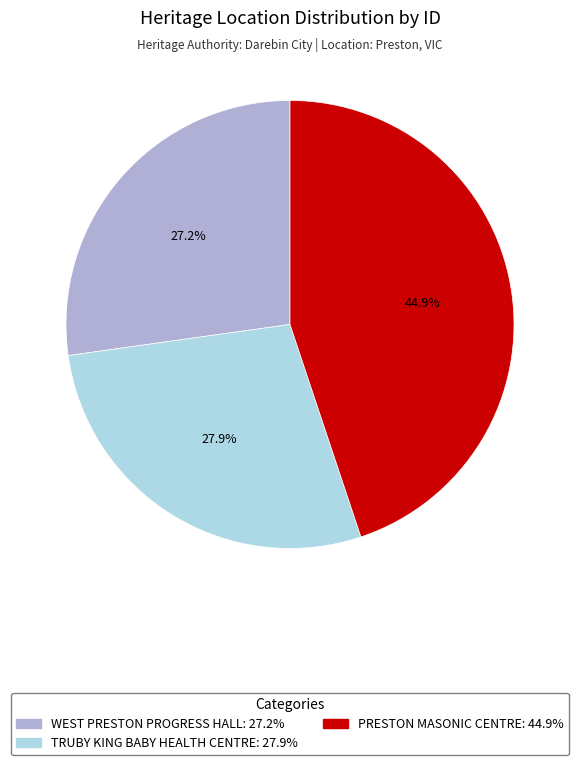

Count the number of slices in the pie.

3